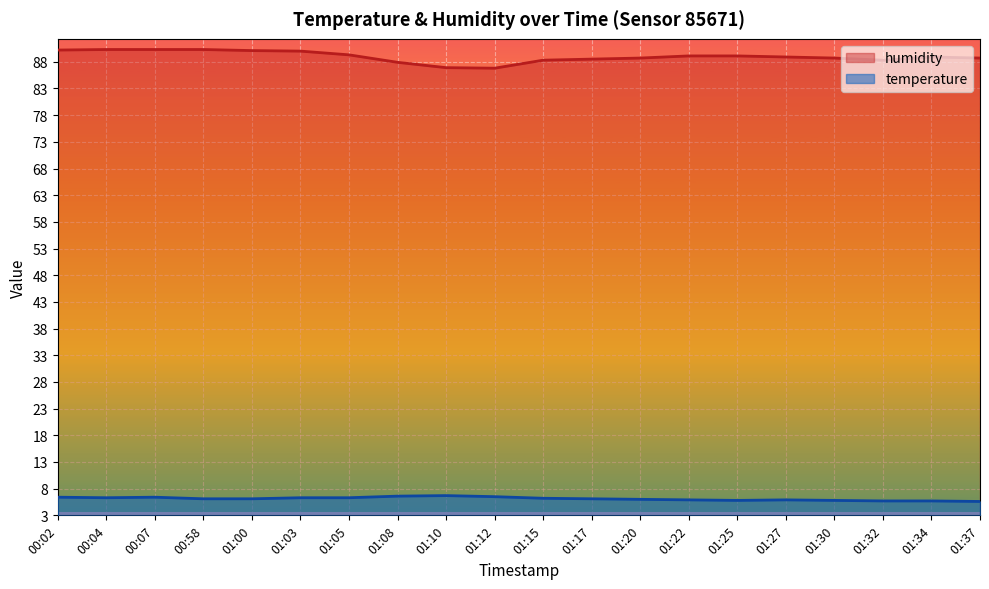

Which has a higher value, 01:25 or 01:34?

01:25